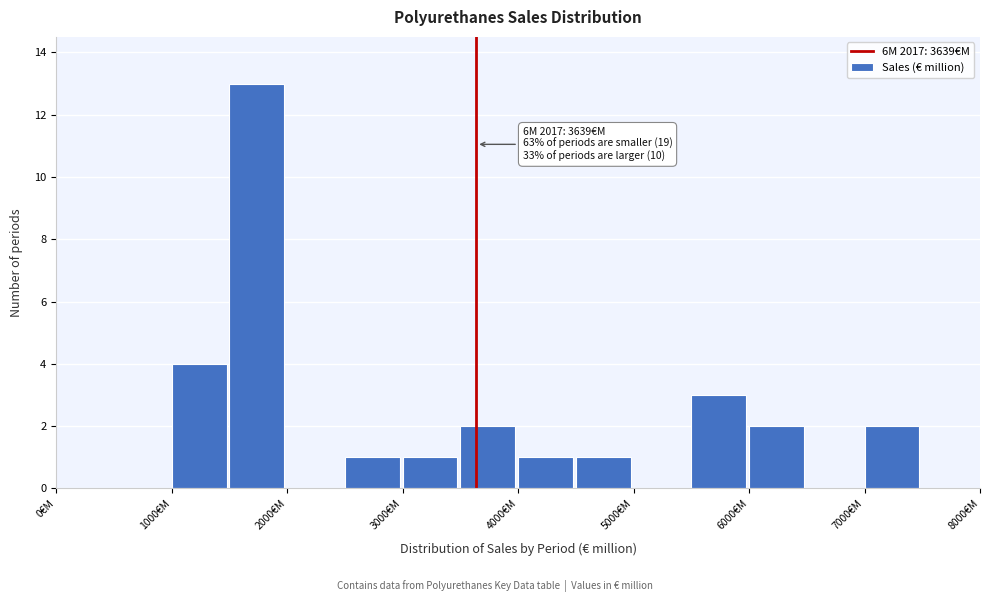

Over which range of the x-axis is the bar tallest?

1500 to 2000